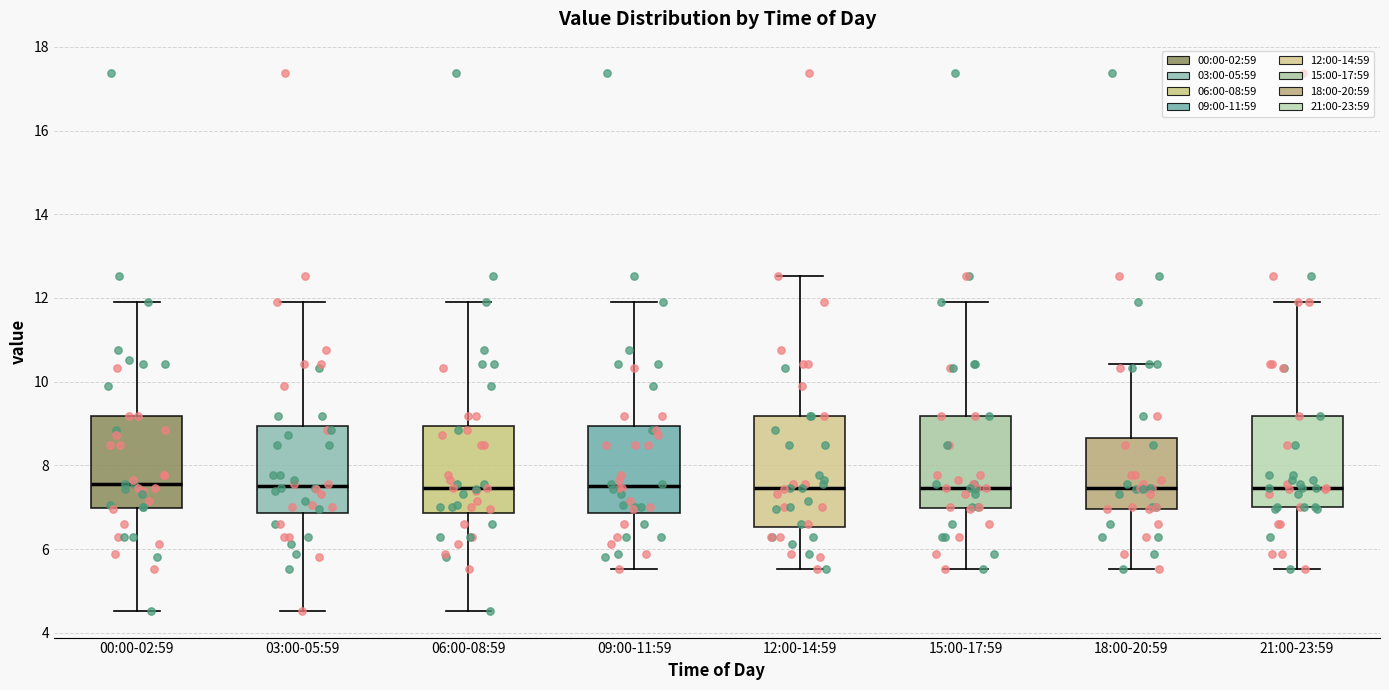

Reading left to right, transcribe this box plot: for each box, give where its median line is, the range the box spans, and where its two whiskers end, as read against the y-axis. The values are not printed on the chart, so give them approximately, as read against the axis.

00:00-02:59: median 7.6, box 7.0 to 9.2, whiskers 4.6 to 12.0
03:00-05:59: median 7.6, box 6.8 to 9.0, whiskers 4.6 to 12.0
06:00-08:59: median 7.4, box 6.8 to 9.0, whiskers 4.6 to 12.0
09:00-11:59: median 7.6, box 6.8 to 9.0, whiskers 5.6 to 12.0
12:00-14:59: median 7.4, box 6.6 to 9.2, whiskers 5.6 to 12.6
15:00-17:59: median 7.4, box 7.0 to 9.2, whiskers 5.6 to 12.0
18:00-20:59: median 7.4, box 7.0 to 8.6, whiskers 5.6 to 10.4
21:00-23:59: median 7.4, box 7.0 to 9.2, whiskers 5.6 to 12.0